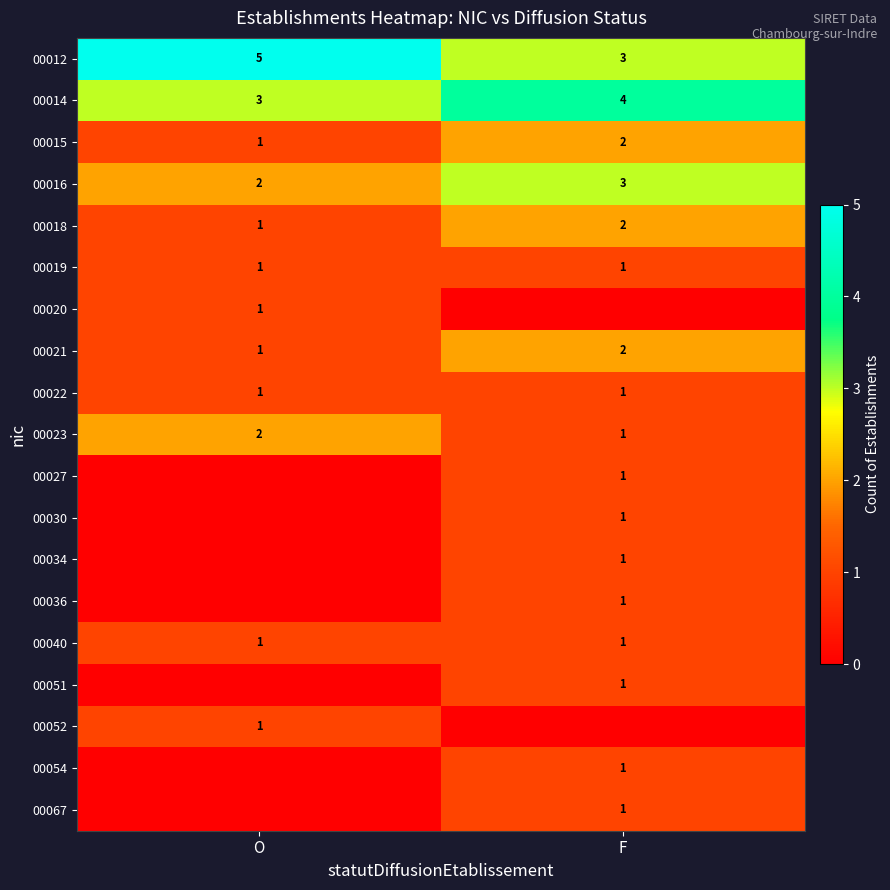

How many data points in 00014 are less than 4?

1